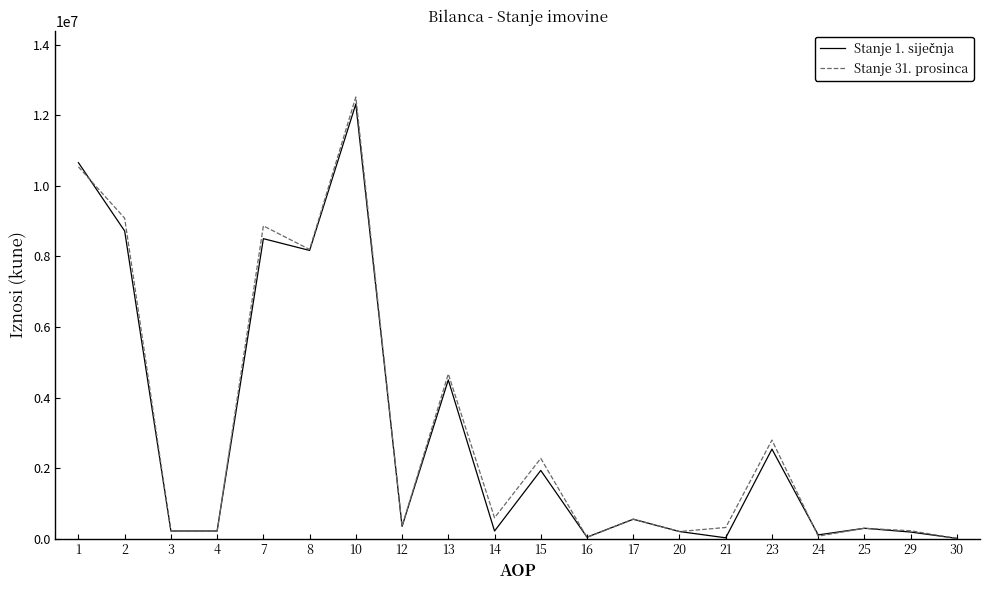

At which category is the sum across all series the highest?

10